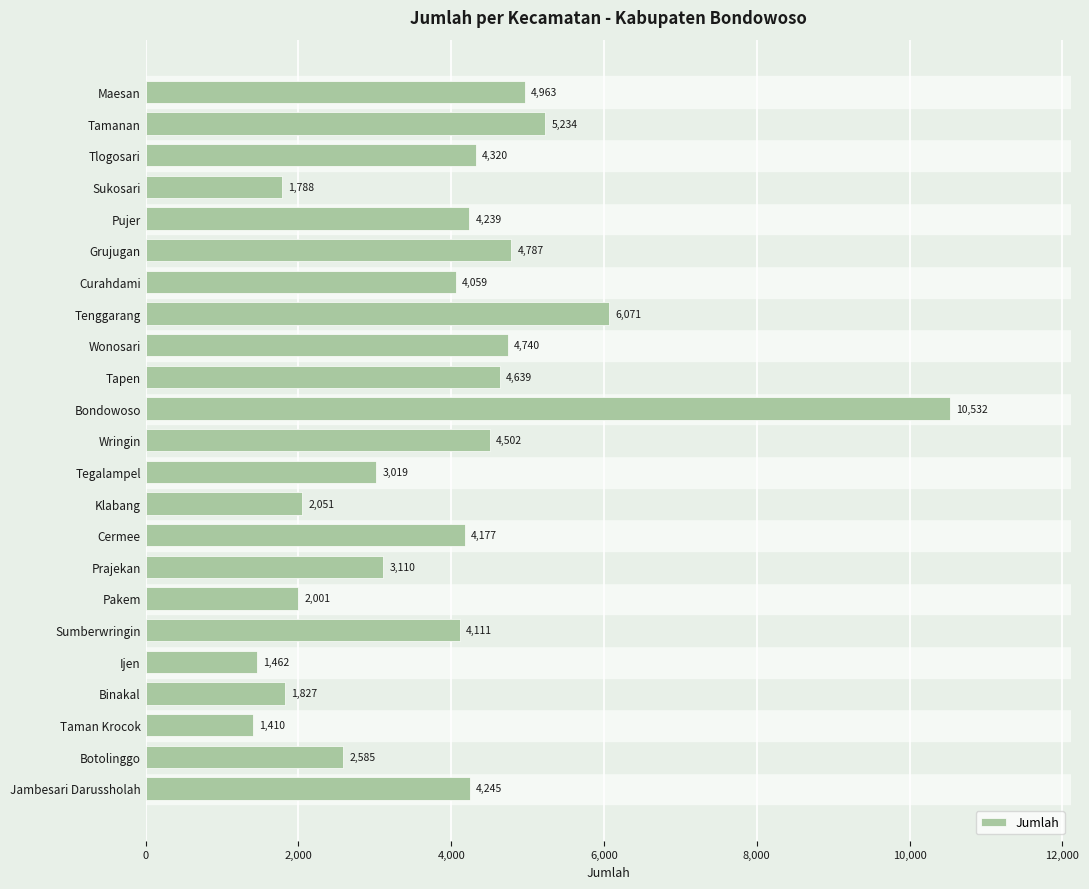

What is the difference between the second highest and minimum values?

4661